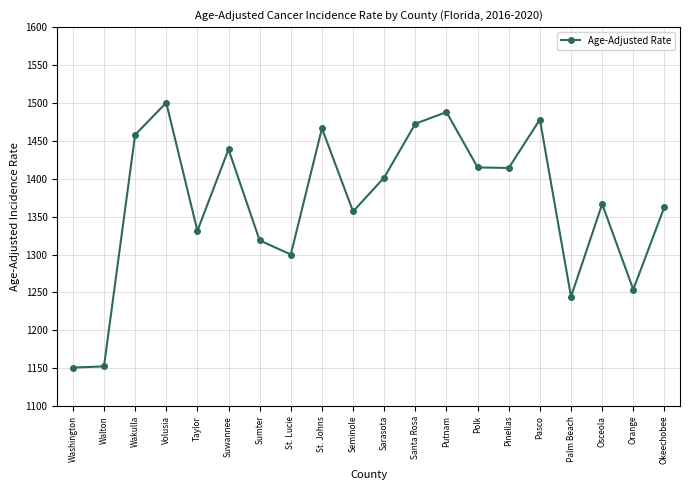

The chart shows a value of 1740.6 at Washington. True or false?

False